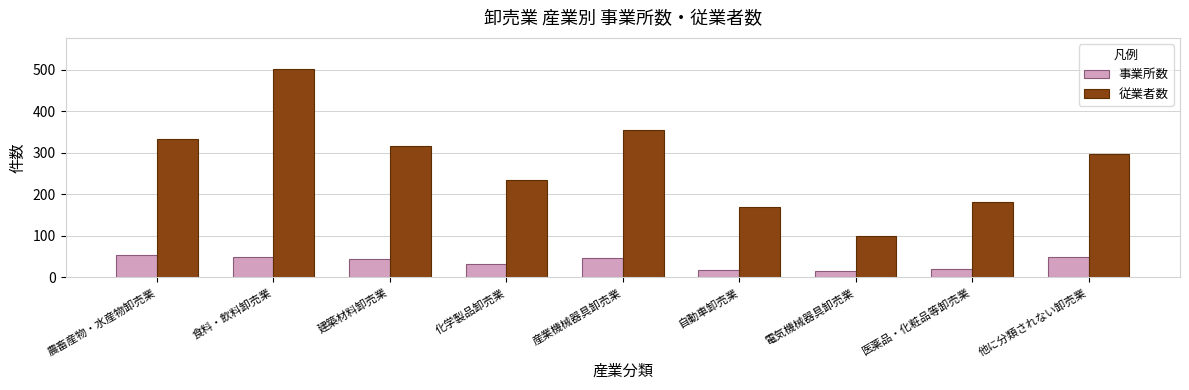

Which series has the largest range (max minus min)?

従業者数